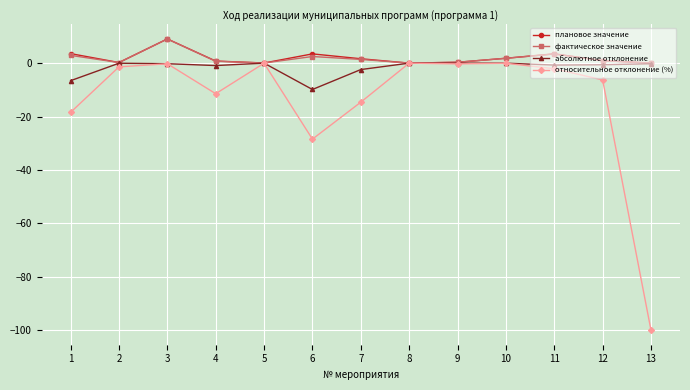

How many data points in относительное отклонение (%) are above -2?

6